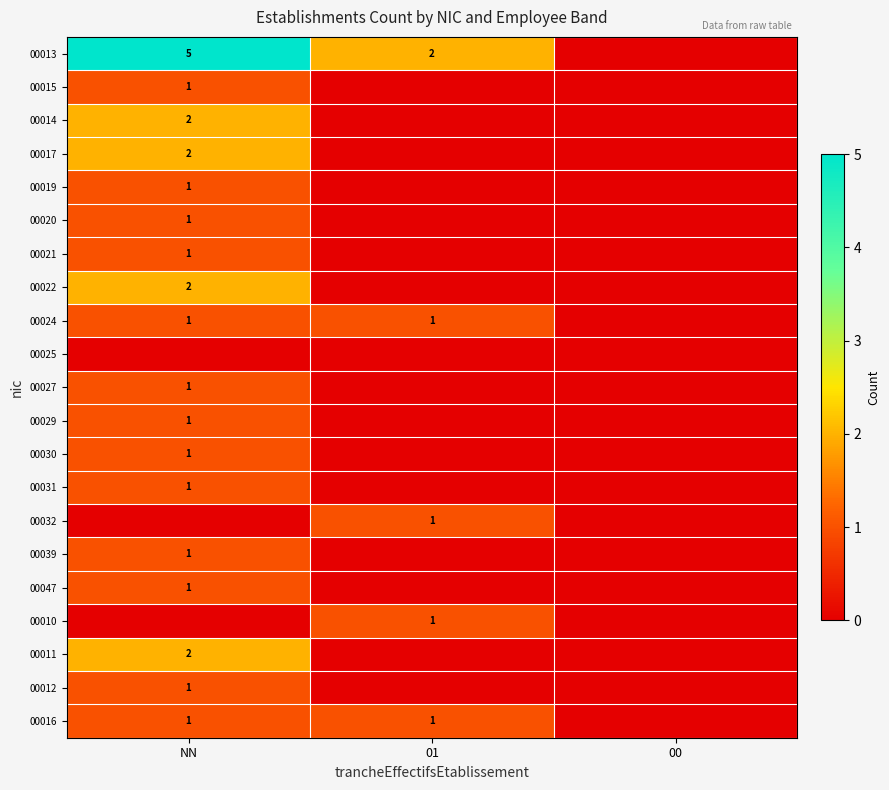

At which category is the sum across all series the highest?

NN